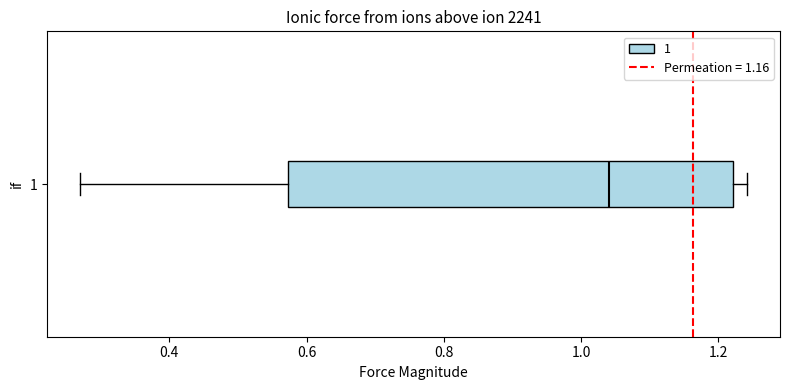

Transcribe this box plot: give where the median line is, the range the box spans, and where the two whiskers end, as read against the x-axis. The values are not printed on the chart, so give them approximately, as read against the axis.

median 1.04, box 0.58 to 1.22, whiskers 0.28 to 1.24